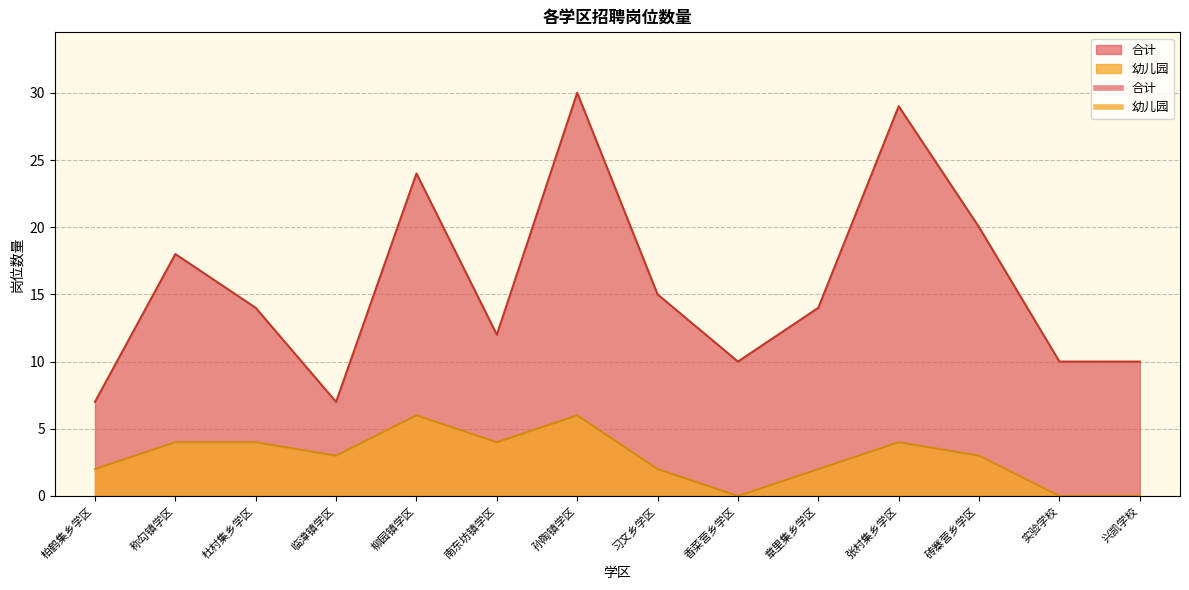

At which label does 合计 reach its minimum?

柏鹤集乡学区